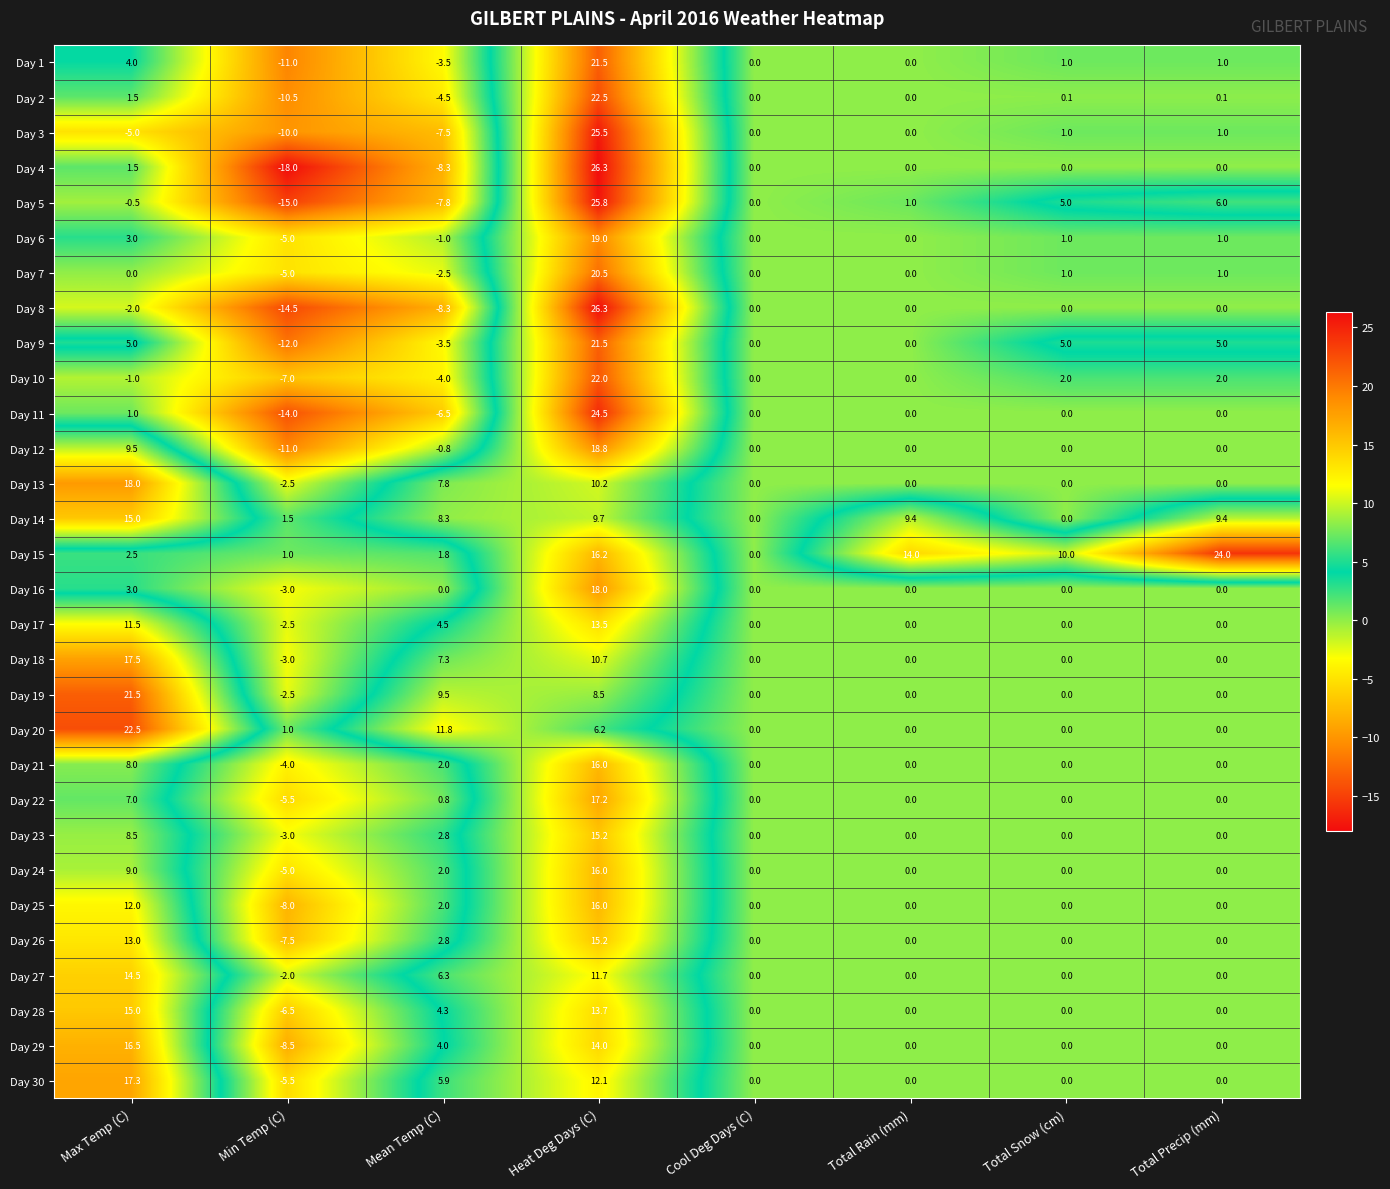

What is the spread (max minus min) of values at Mean Temp (C)?

20.1